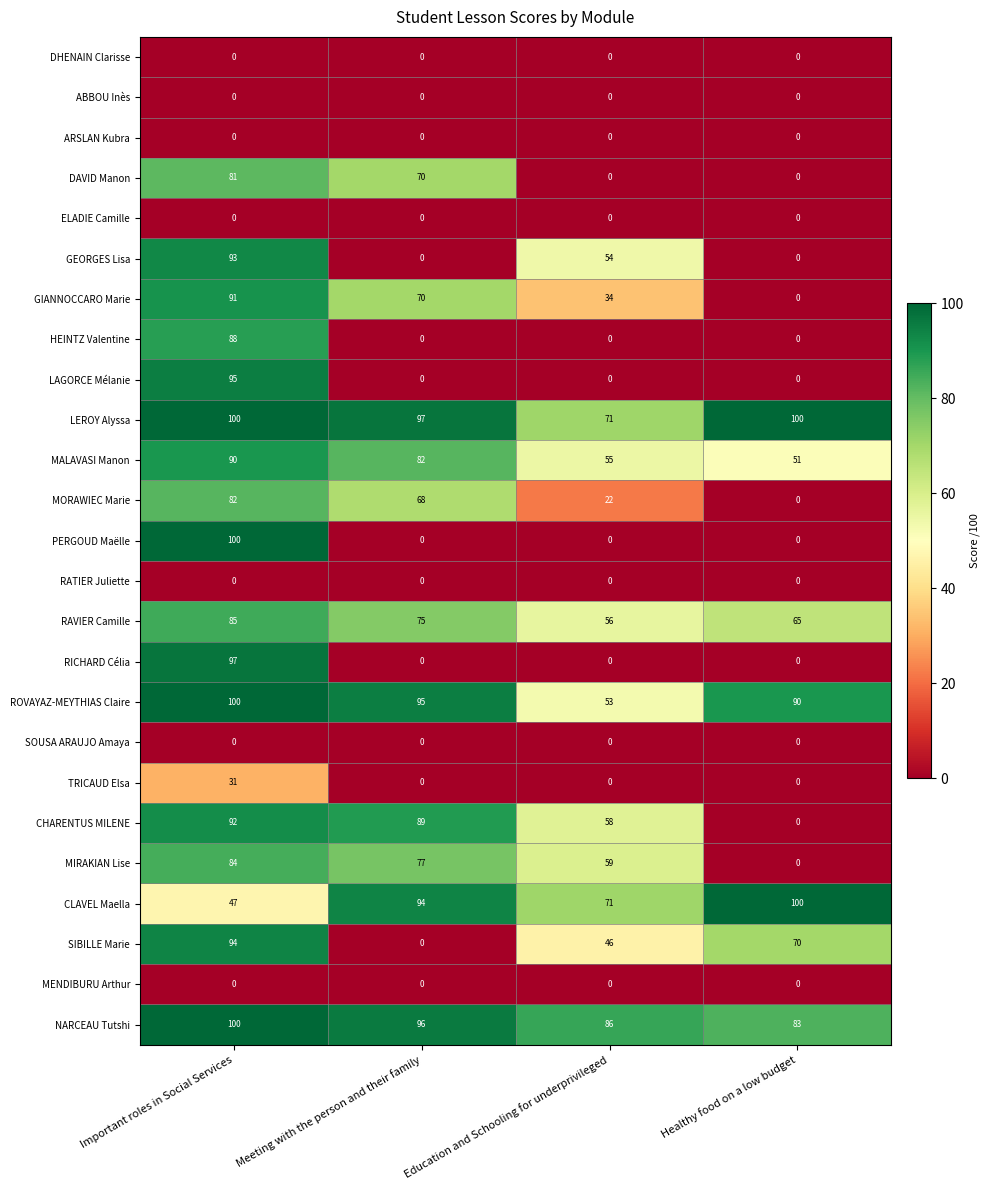

At which category is the sum across all series the highest?

Important roles in Social Services